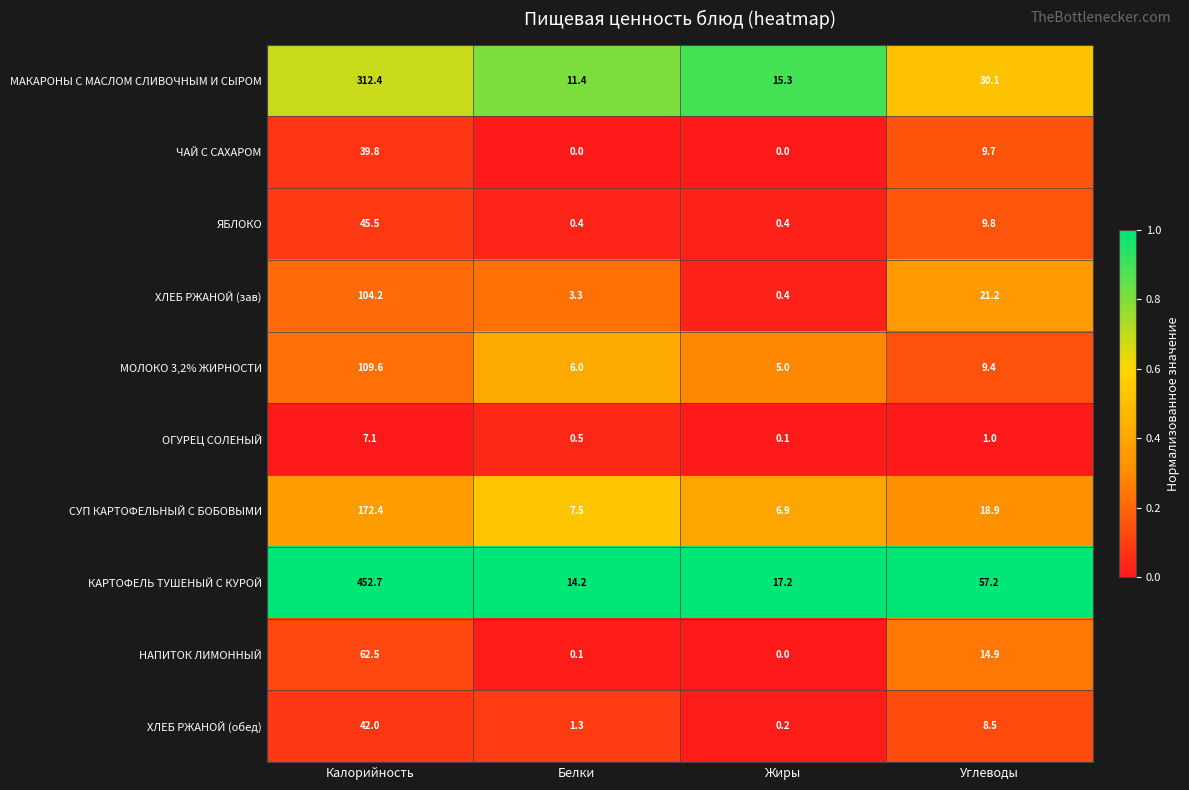

What is the difference between the second highest and minimum values in the МОЛОКО 3,2% ЖИРНОСТИ series?

4.4